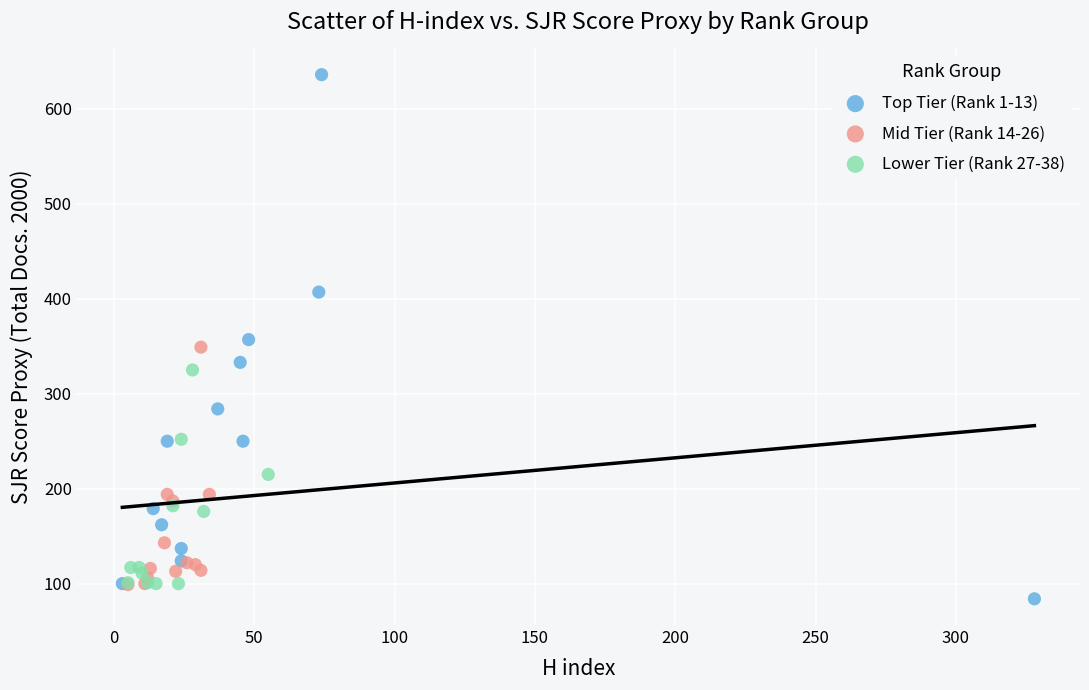

Which series has the widest spread of Y values?

Top Tier (Rank 1-13)